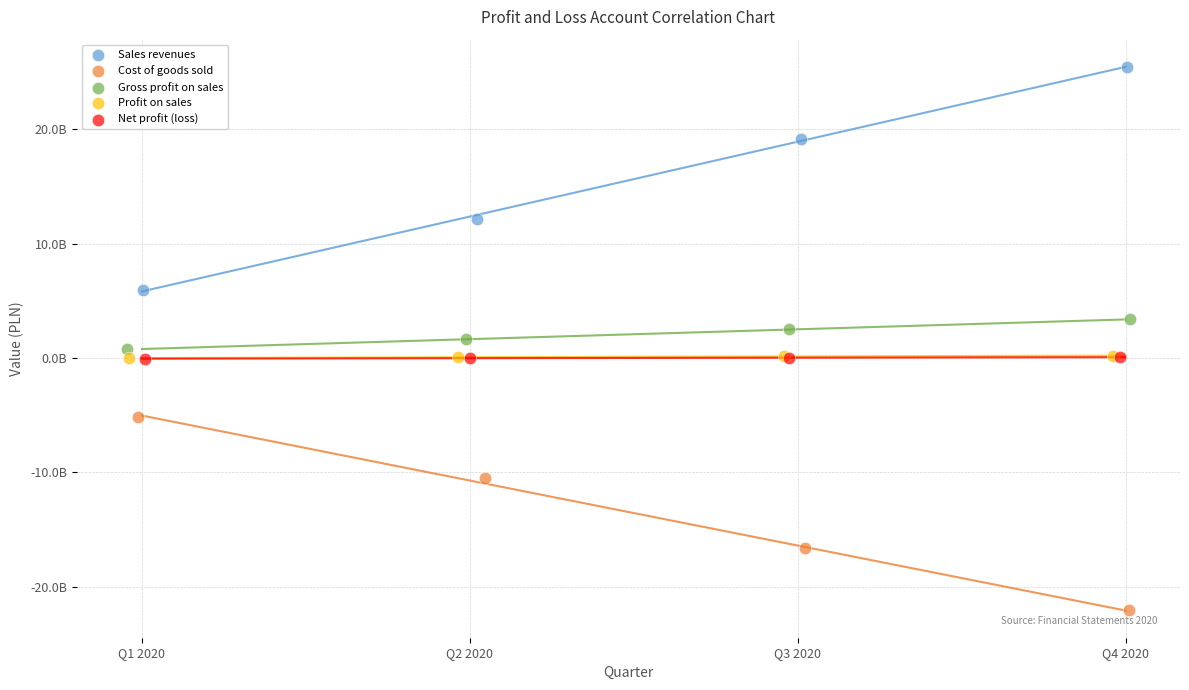

Which series has the widest spread of Y values?

Sales revenues